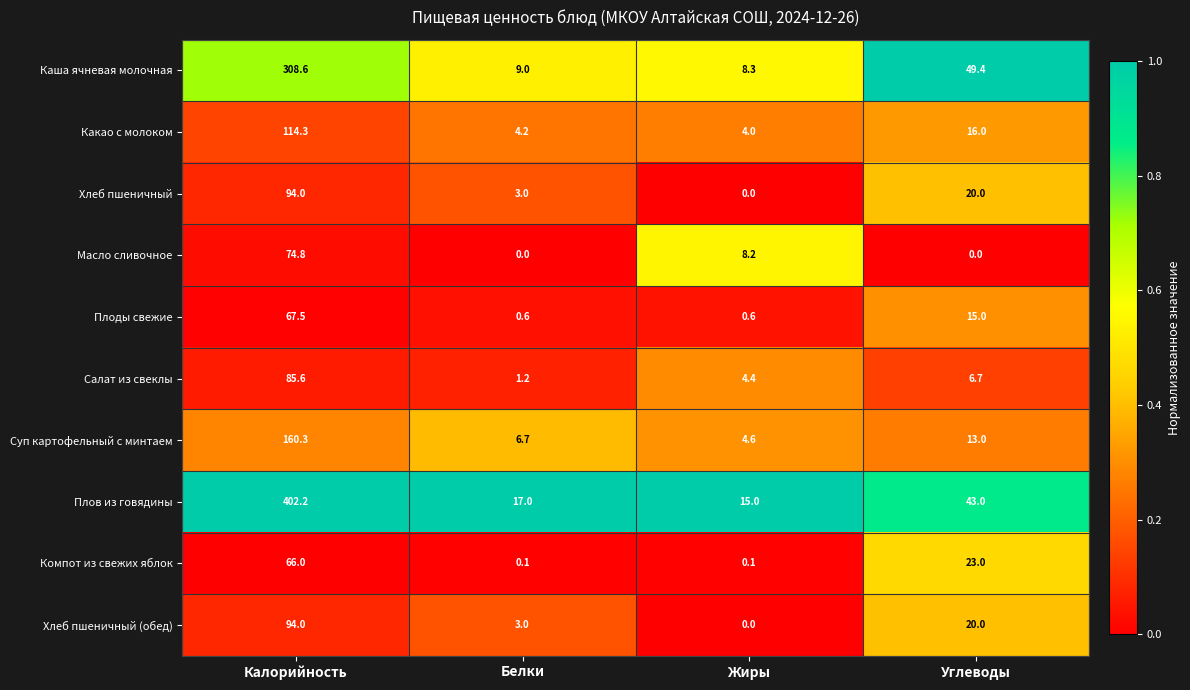

What is the greatest value displayed?

402.2